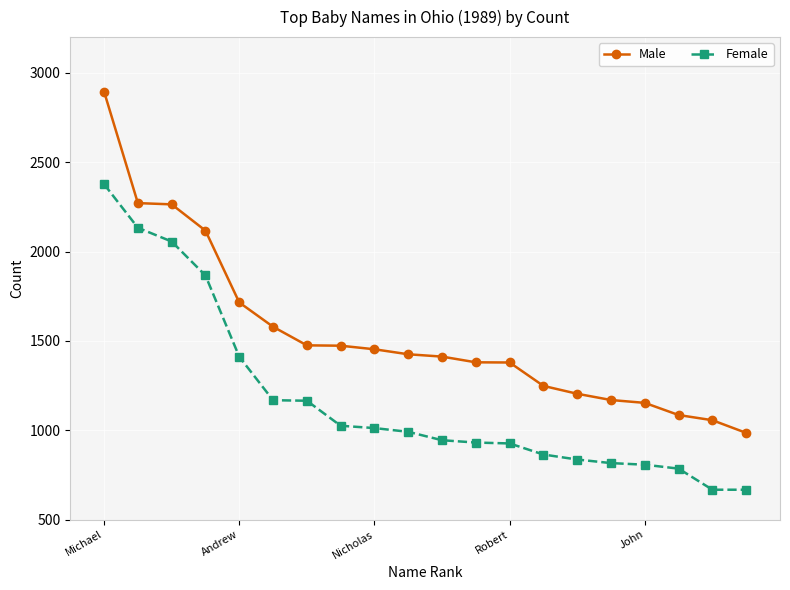

What is the value of the Female point at the 8th from the left?

1025